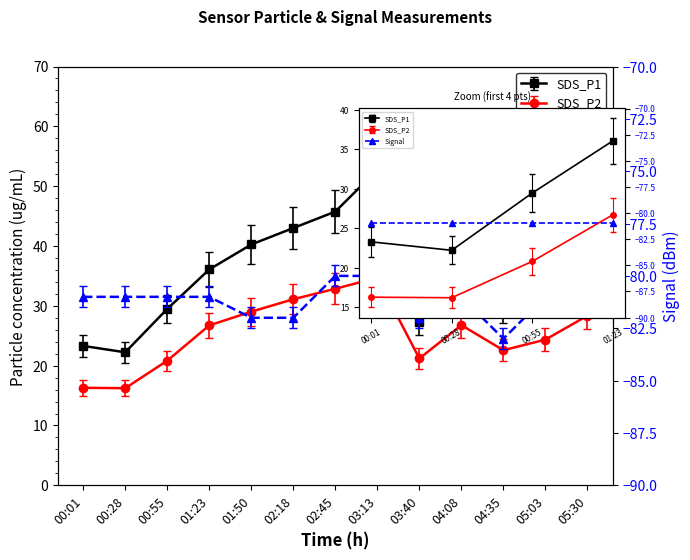

Which series changed the most between 04:08 and 05:30?

SDS_P1